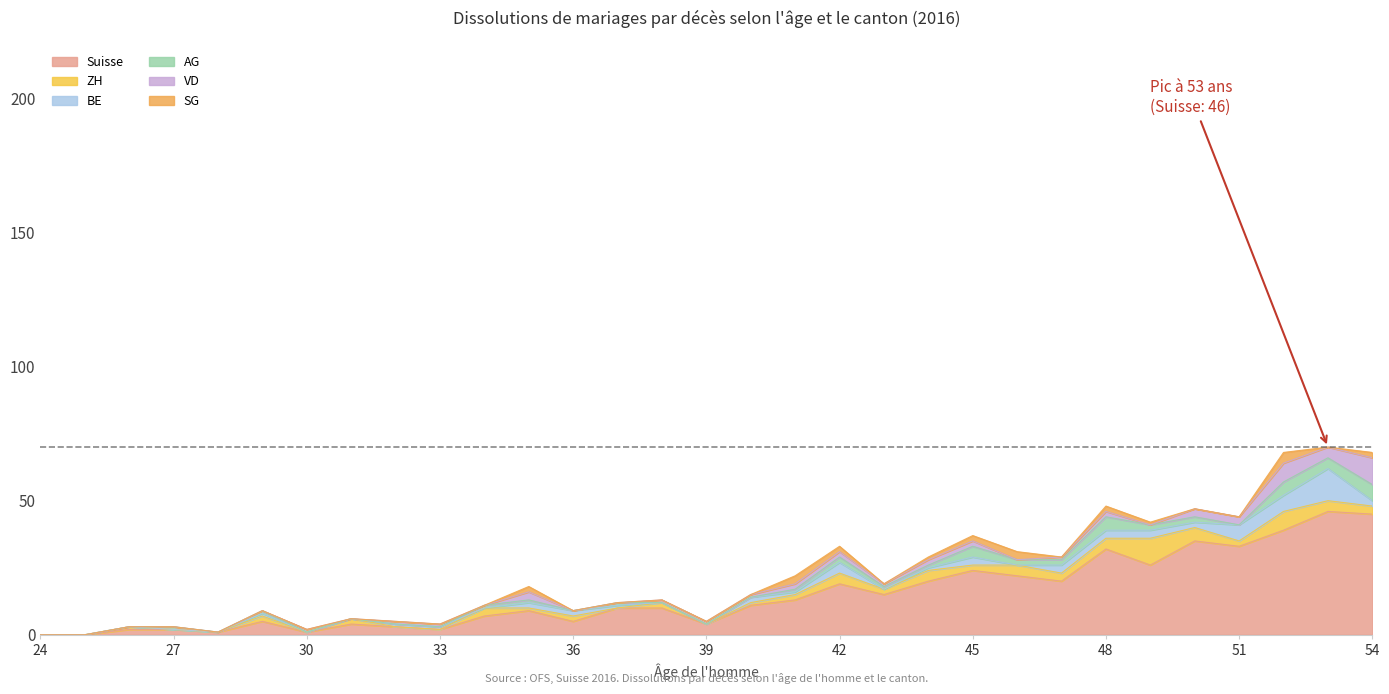

Which series has the largest range (max minus min)?

Suisse